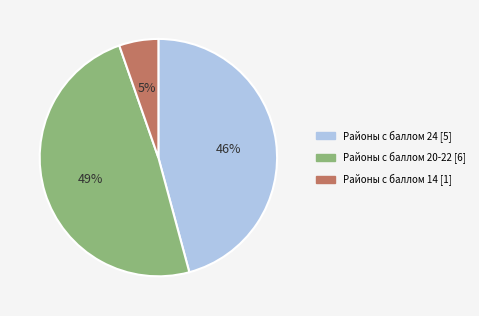

Which has a higher value, Районы с баллом 20-22 [6] or Районы с баллом 14 [1]?

Районы с баллом 20-22 [6]